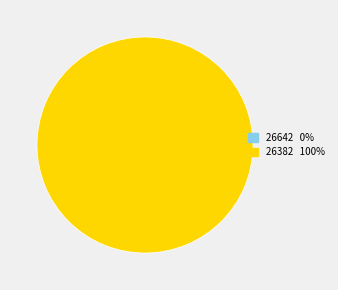

Which category accounts for the majority?

26382